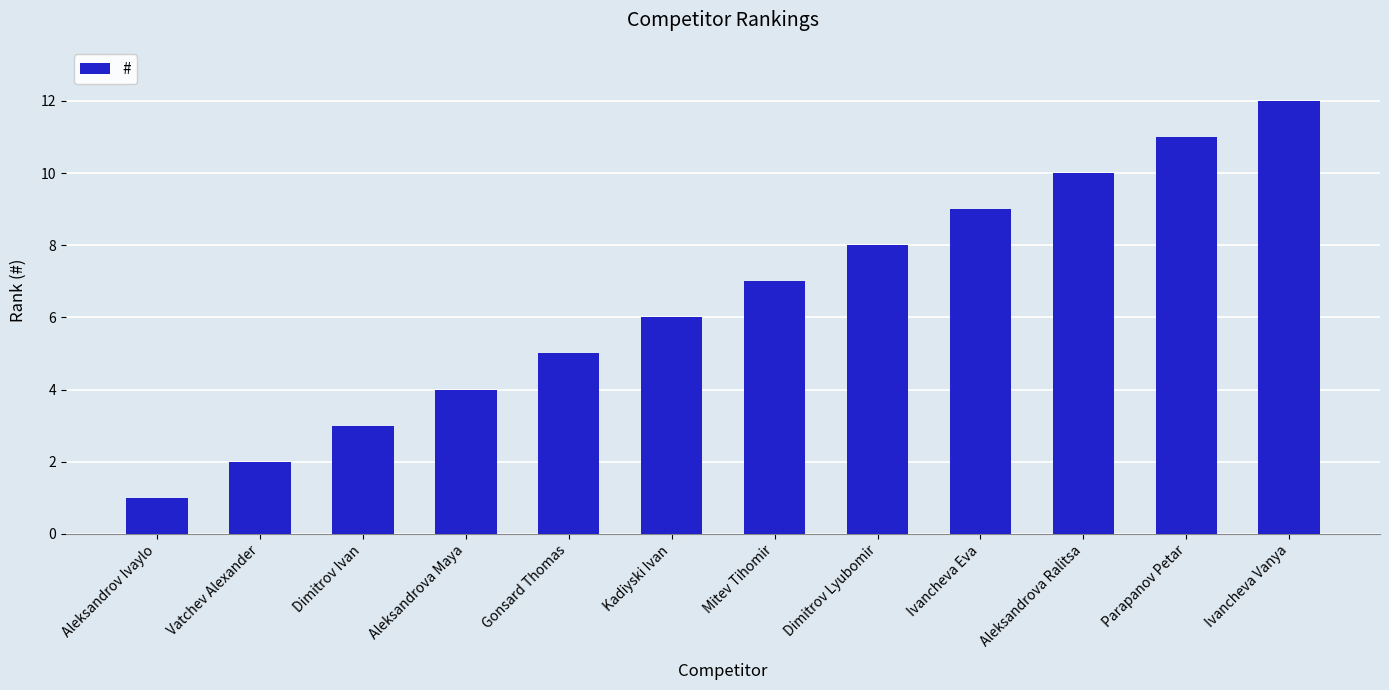

How many values are below 7?

6